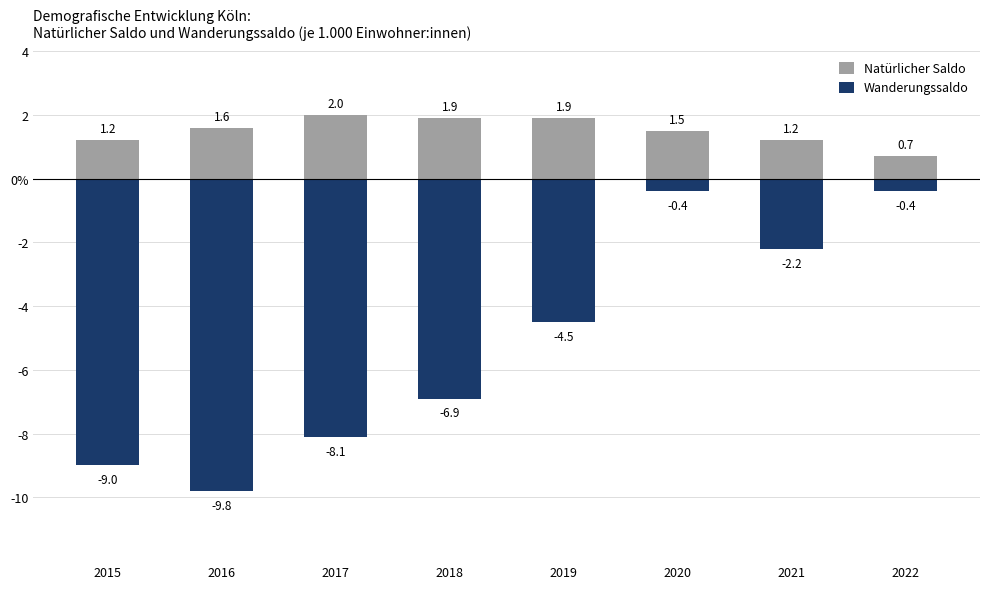

Reading left to right, list all the values displayed in this chart.

Natürlicher Saldo: 1.2	1.6	2.0	1.9	1.9	1.5	1.2	0.7
Wanderungssaldo: -9.0	-9.8	-8.1	-6.9	-4.5	-0.4	-2.2	-0.4